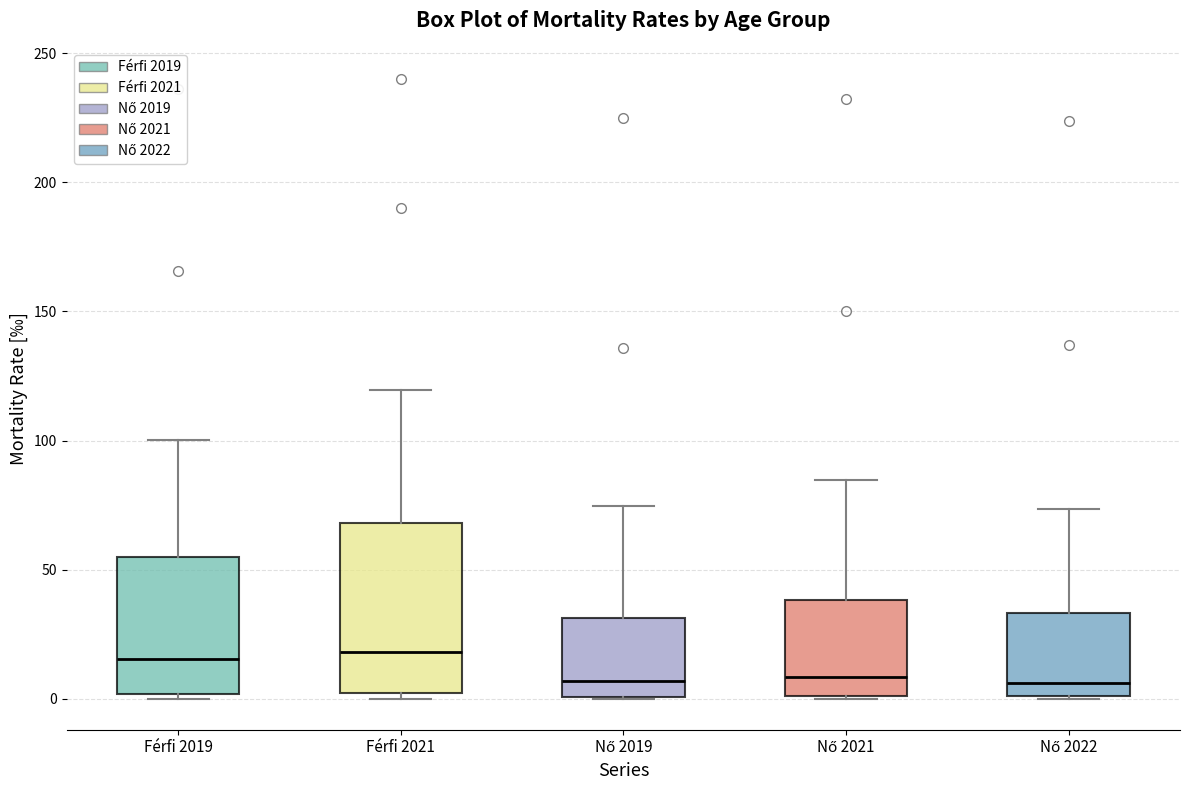

Where is the lower edge of the box for Nő 2019 on the y-axis? The values are not printed on the chart, so give them approximately, as read against the axis.

0